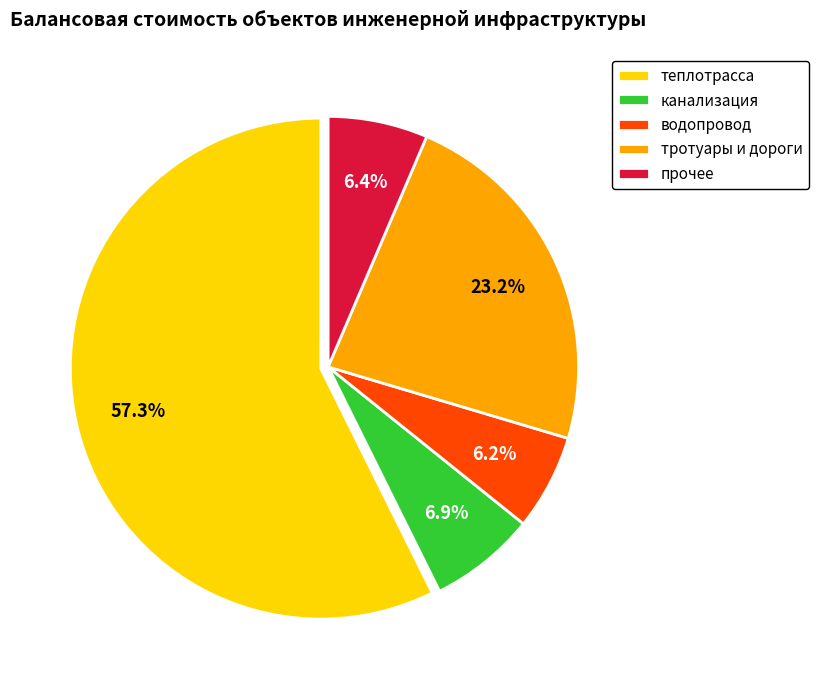

Combined, do тротуары и дороги and водопровод account for over 50%?

No